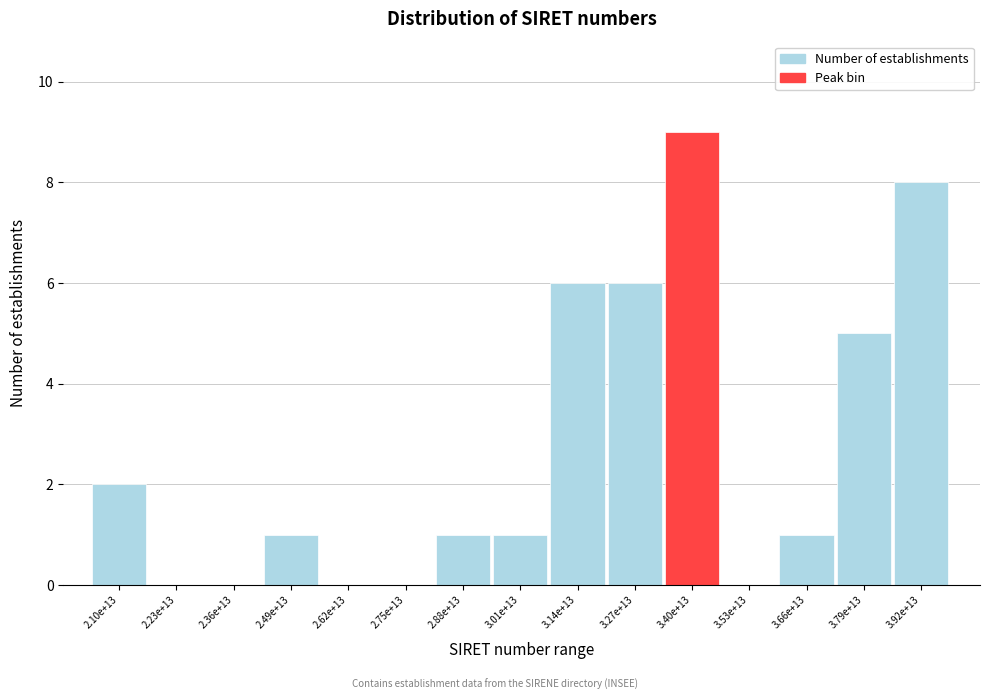

Reading right to left, extract all data points from this chart.

3.92e+13=8	3.79e+13=5	3.66e+13=1	3.53e+13=0	3.40e+13=9	3.27e+13=6	3.14e+13=6	3.01e+13=1	2.88e+13=1	2.75e+13=0	2.62e+13=0	2.49e+13=1	2.36e+13=0	2.23e+13=0	2.10e+13=2